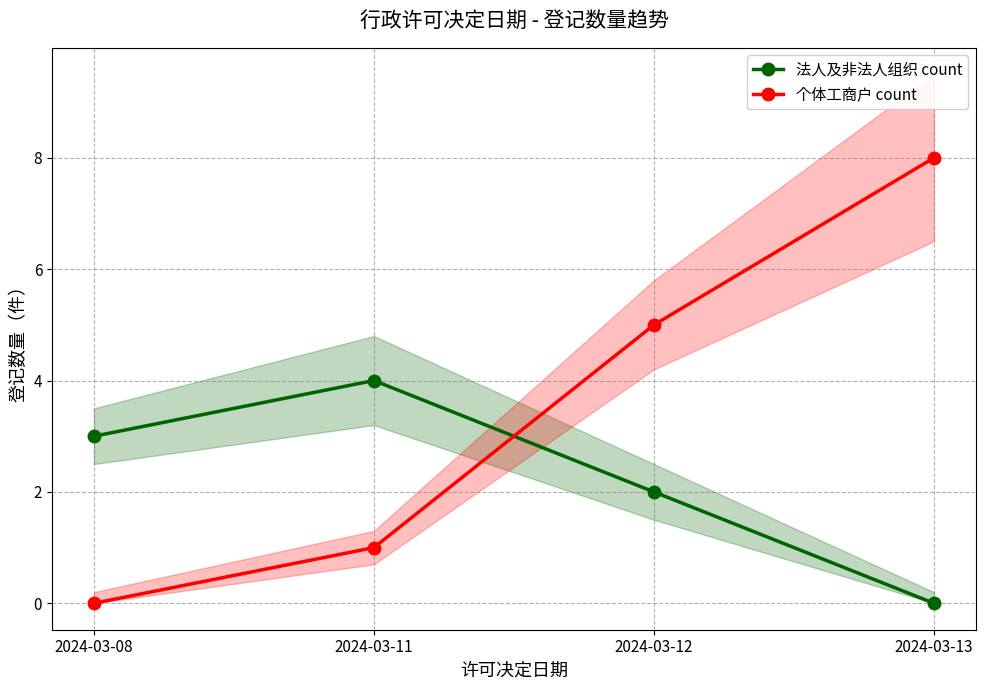

What is the difference between the maximum and minimum values in the 法人及非法人组织 count series?

4